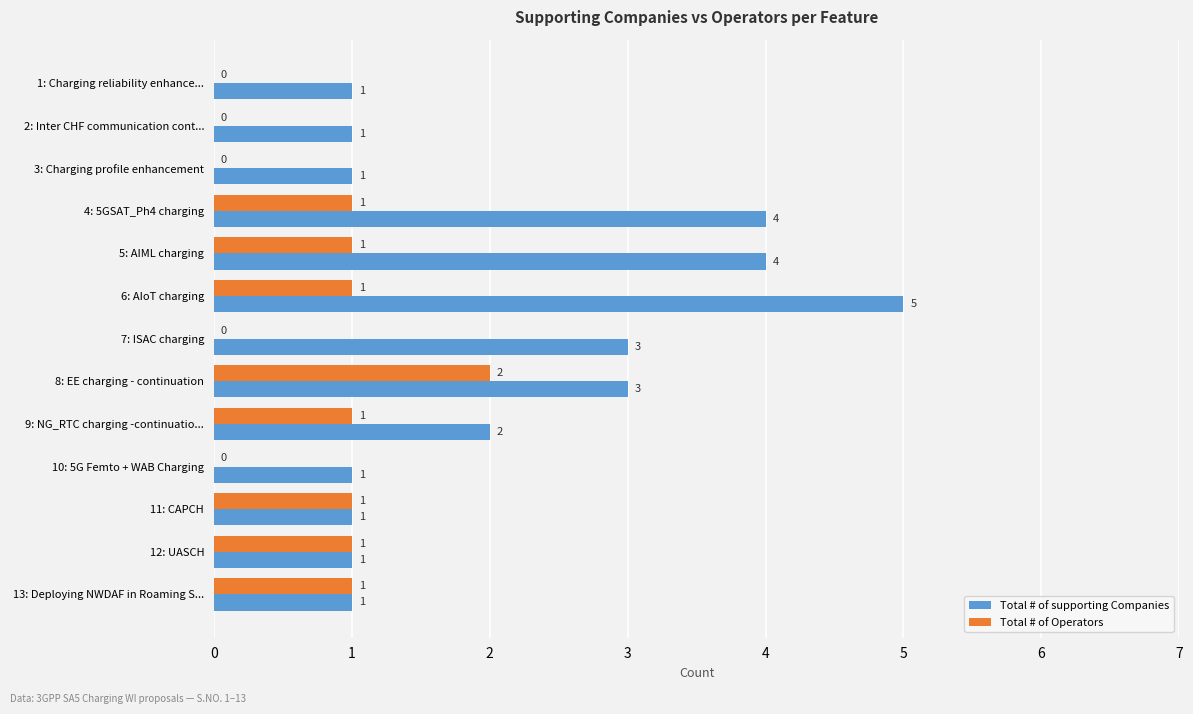

Is it true that Total # of supporting Companies equals 1 at 13: Deploying NWDAF in Roaming S...?

True